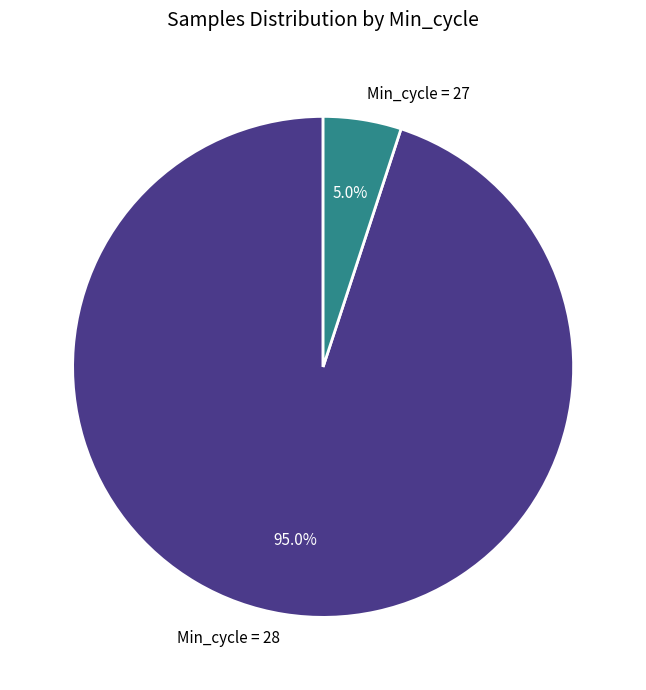

Rank the categories by value from highest to lowest.

Min_cycle = 28, Min_cycle = 27